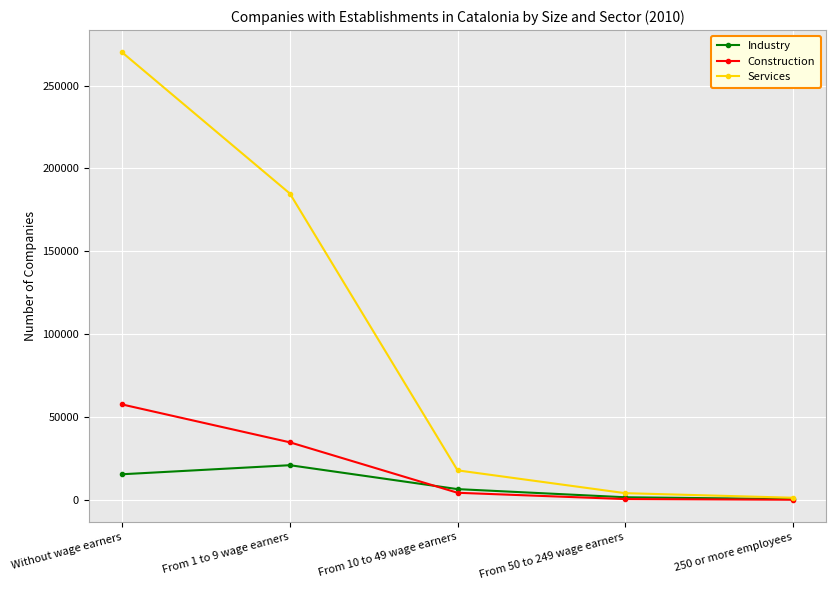

What is the value of the Industry point at the 2nd from the left?

20894